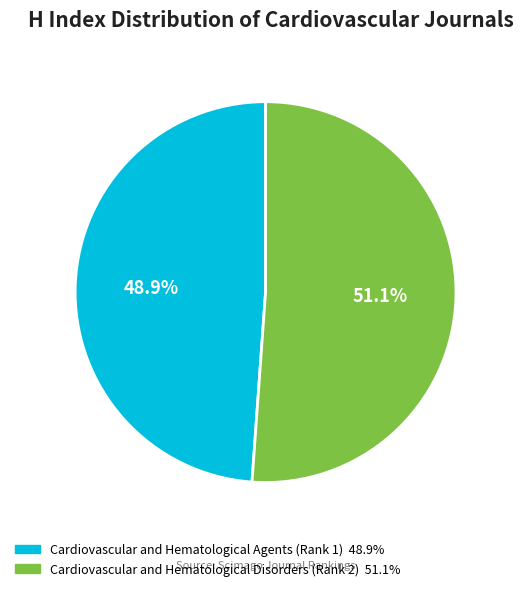

Approximately how many times larger is the value at Cardiovascular and Hematological Disorders (Rank 2) compared to Cardiovascular and Hematological Agents (Rank 1)?

1.0